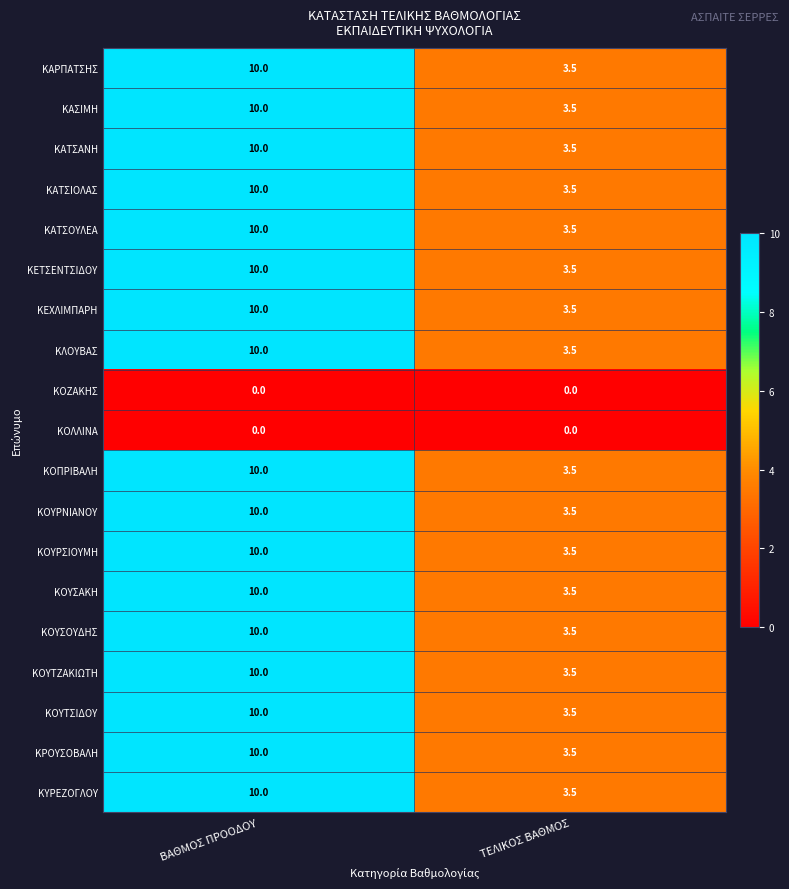

Rank the categories by ΚΡΟΥΣΟΒΑΛΗ value from highest to lowest.

ΒΑΘΜΟΣ ΠΡΟΟΔΟΥ, ΤΕΛΙΚΟΣ ΒΑΘΜΟΣ